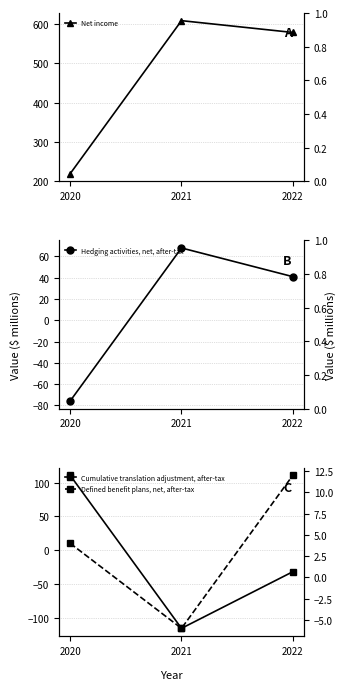

What is the spread (max minus min) of values at 2020?

295